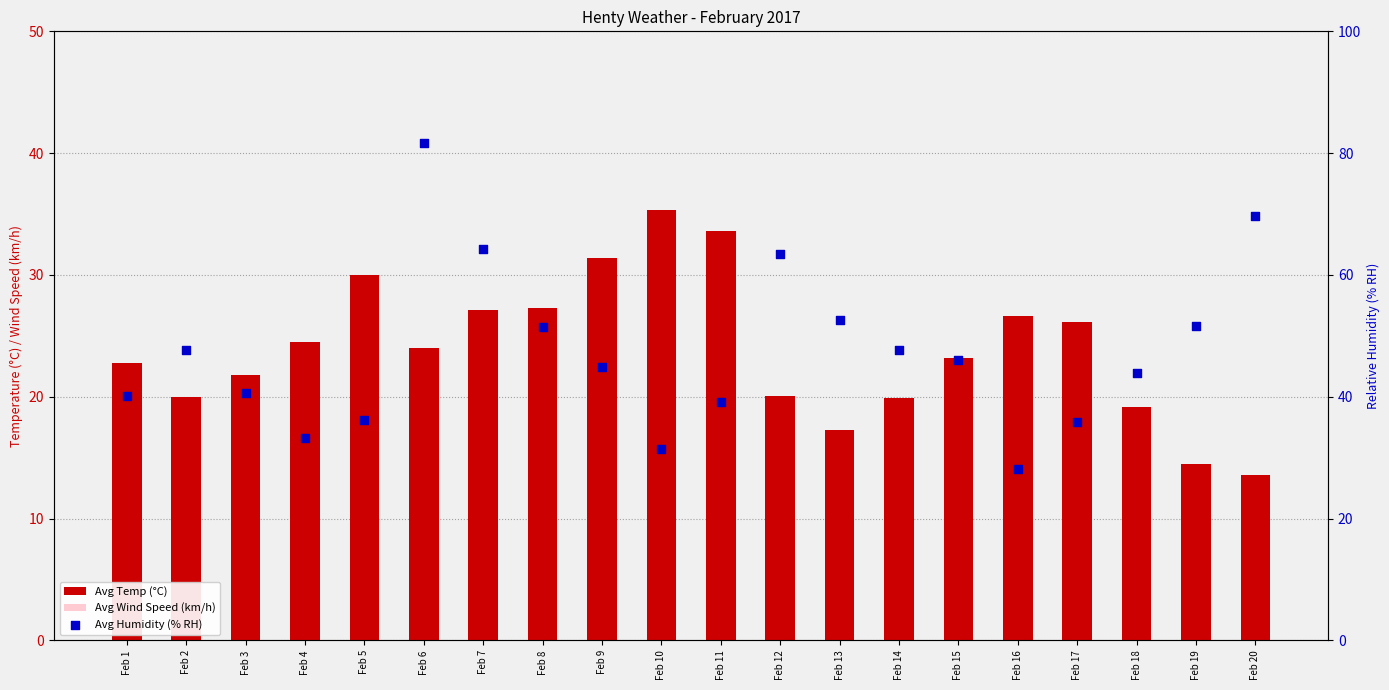

What is the total value across all series at Feb 9?

89.2